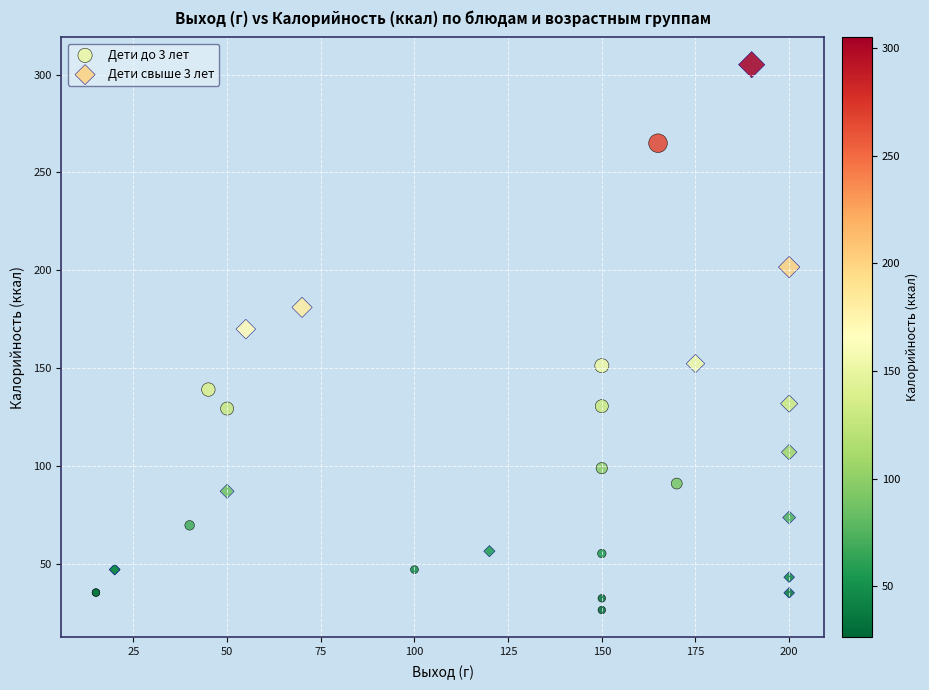

Which series has the largest Y range (max minus min)?

Дети свыше 3 лет